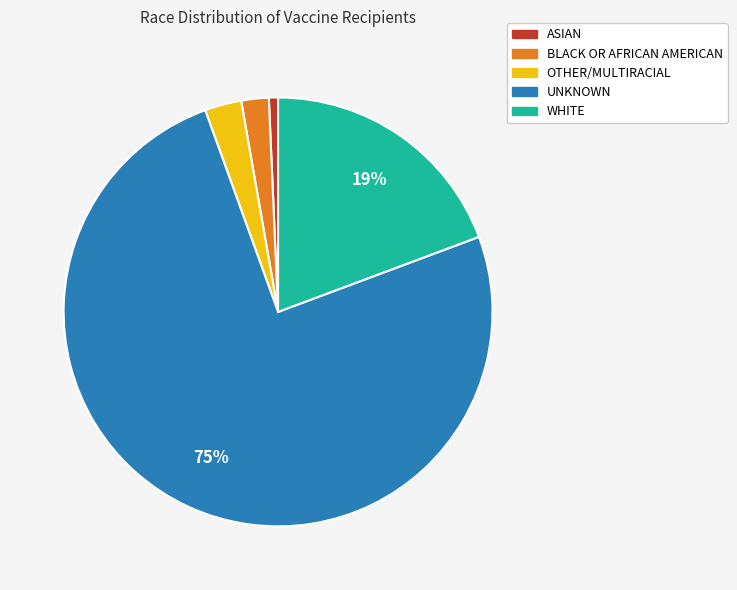

To the nearest percent, what is the difference between the UNKNOWN and OTHER/MULTIRACIAL slice percentages?

72%